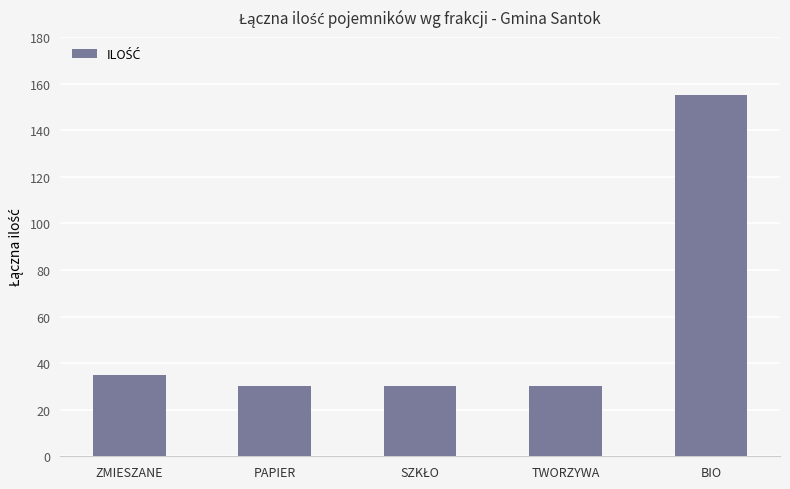

Which category has the highest value across all series?

BIO